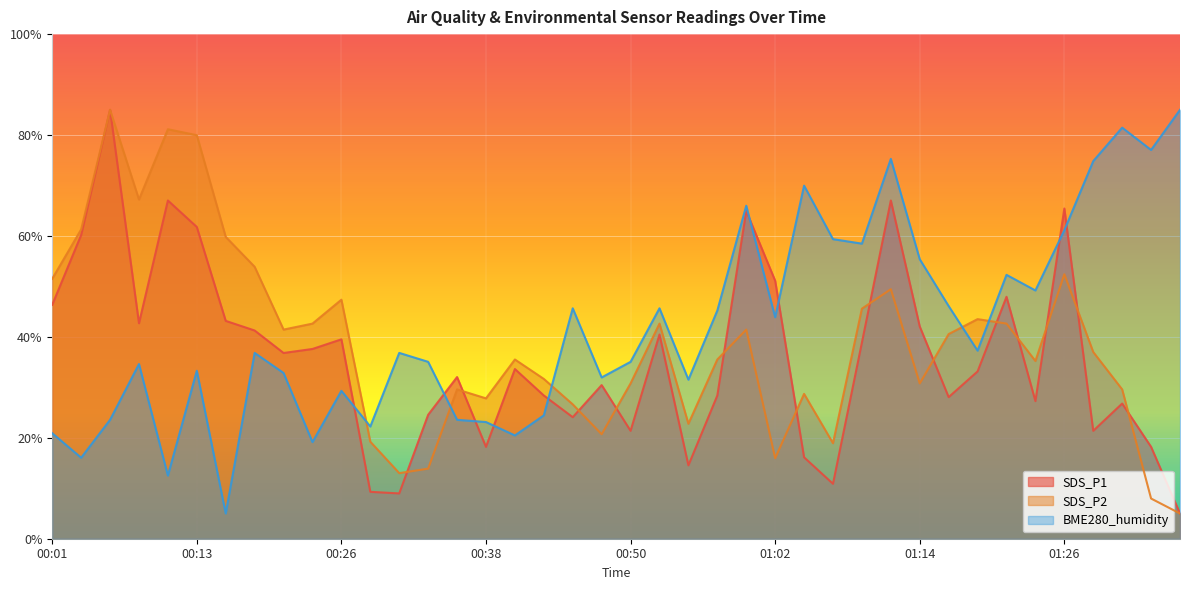

What is the average value of the SDS_P1 series?

36.0